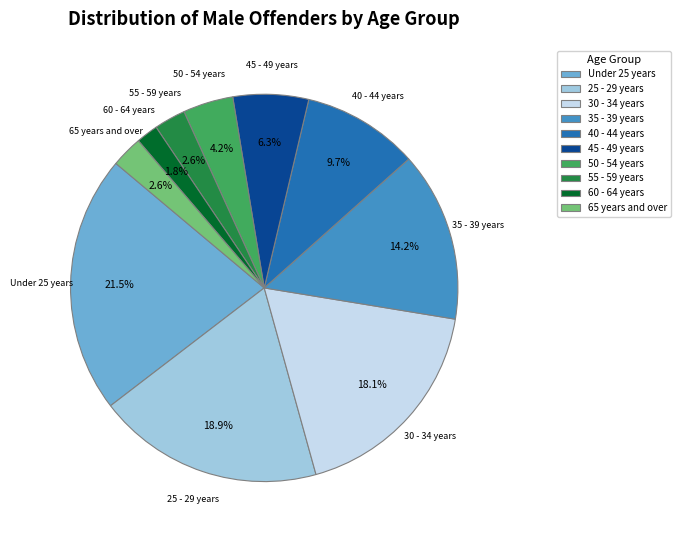

Which has a higher value, 60 - 64 years or 65 years and over?

65 years and over